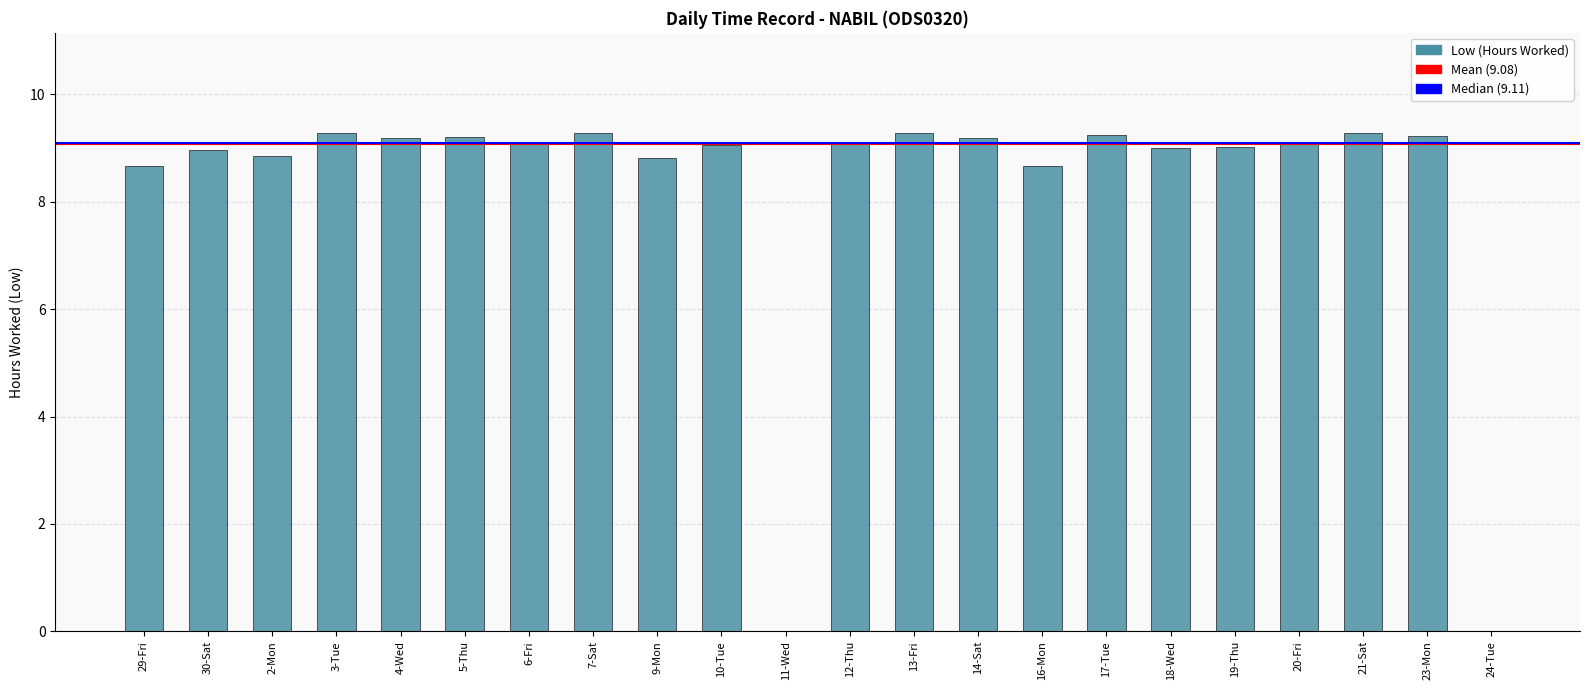

What is the maximum value shown in the chart?

9.3